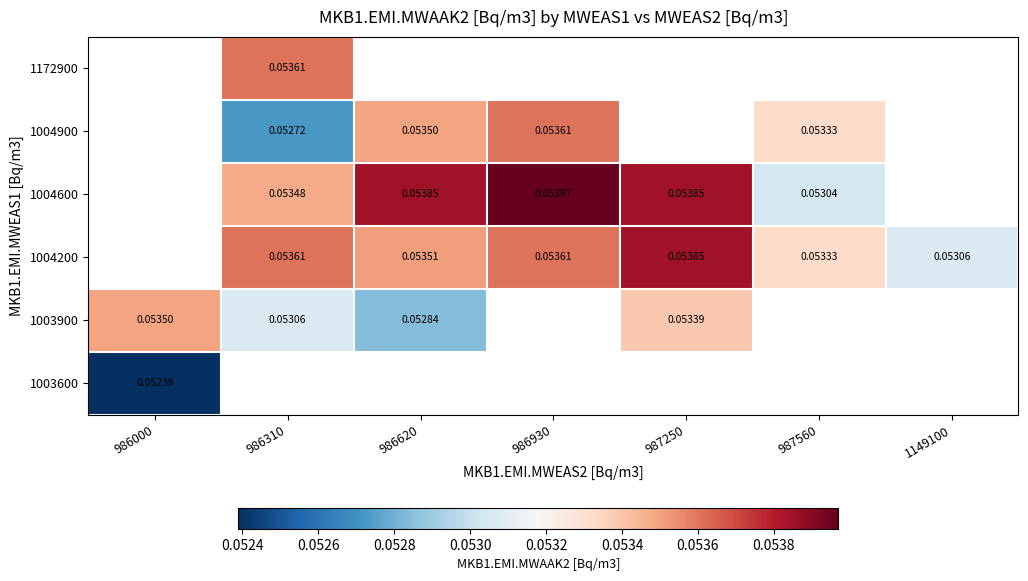

What is the total value across all series at 986000?

0.1